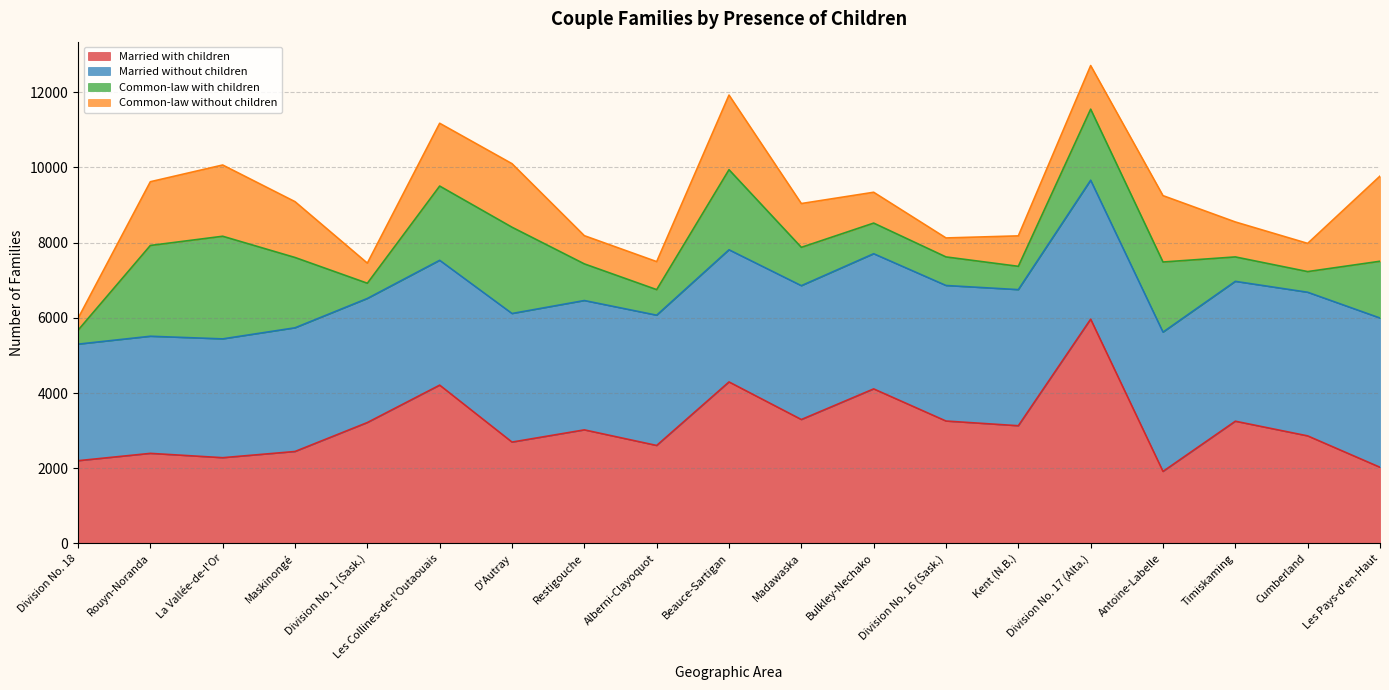

At which category is the sum across all series the highest?

Division No. 17 (Alta.)